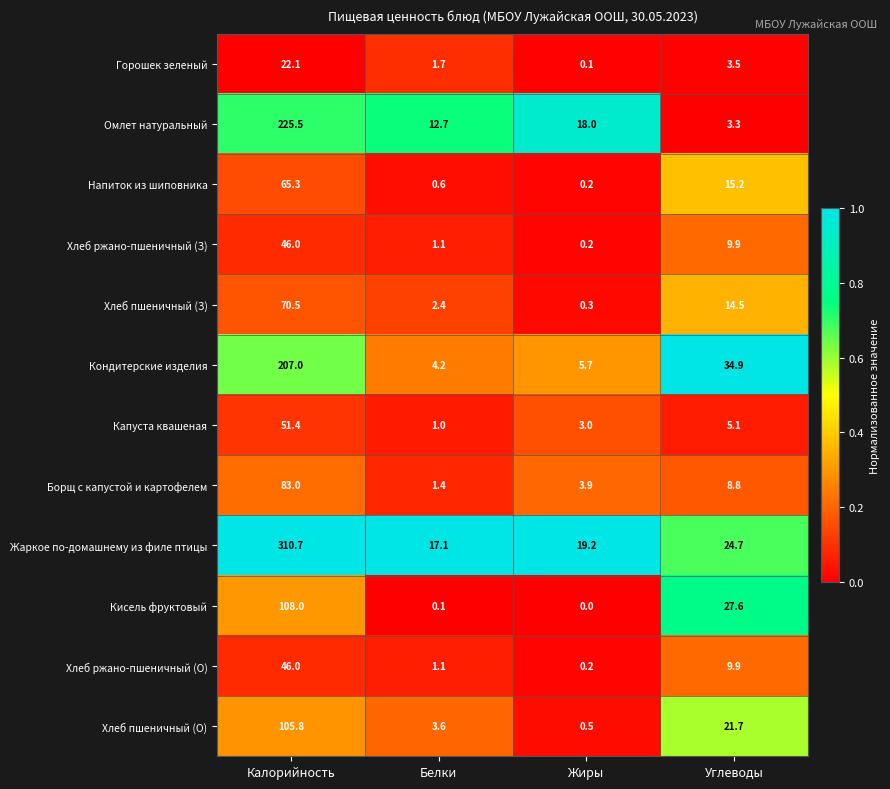

What is the difference between the highest and lowest values at Калорийность?

288.6